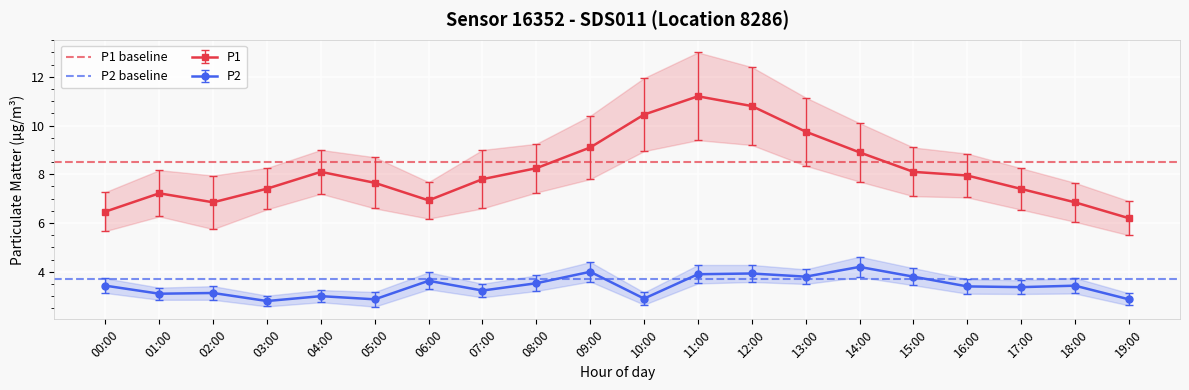

True or false: P1 has more than 1 points higher than both neighbors.

True